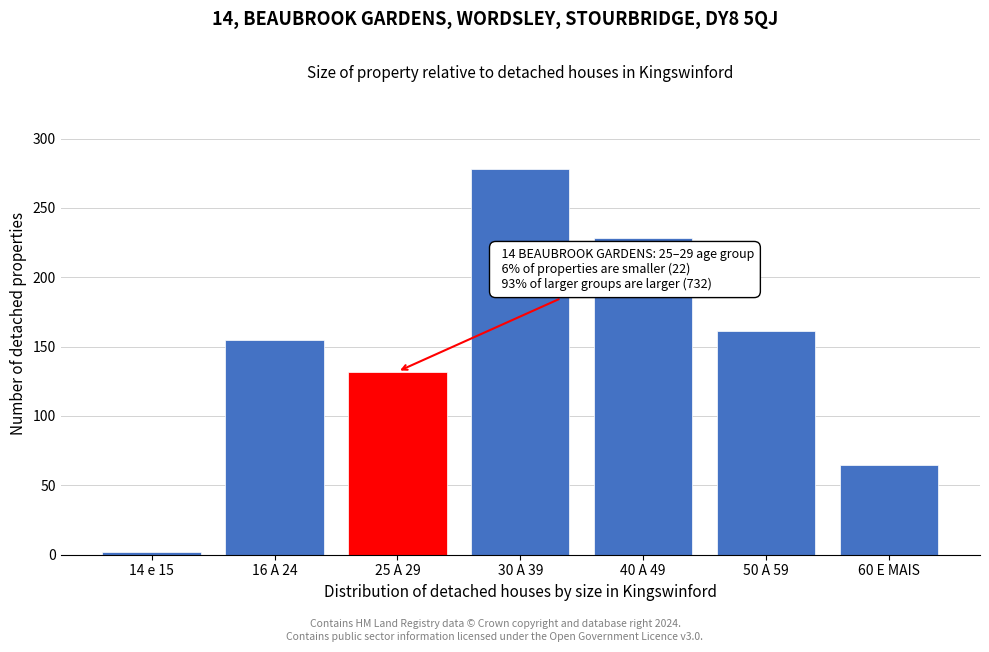

Reading right to left, list all the values displayed in this chart.

60 E MAIS=65	50 A 59=161	40 A 49=228	30 A 39=278	25 A 29=132	16 A 24=155	14 e 15=2